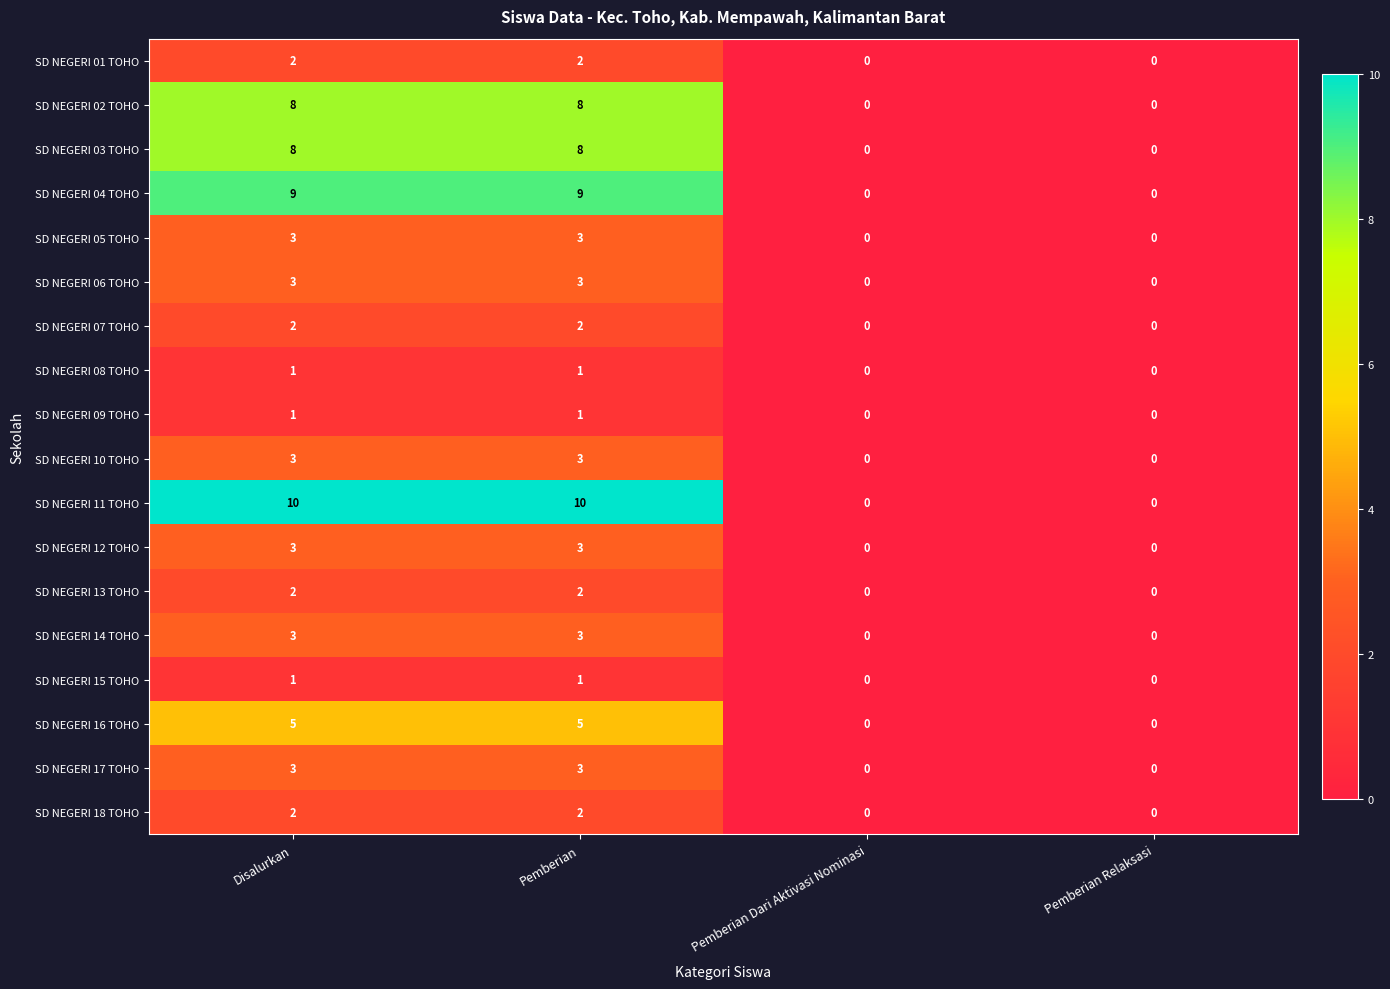

Which series has the largest range (max minus min)?

SD NEGERI 11 TOHO